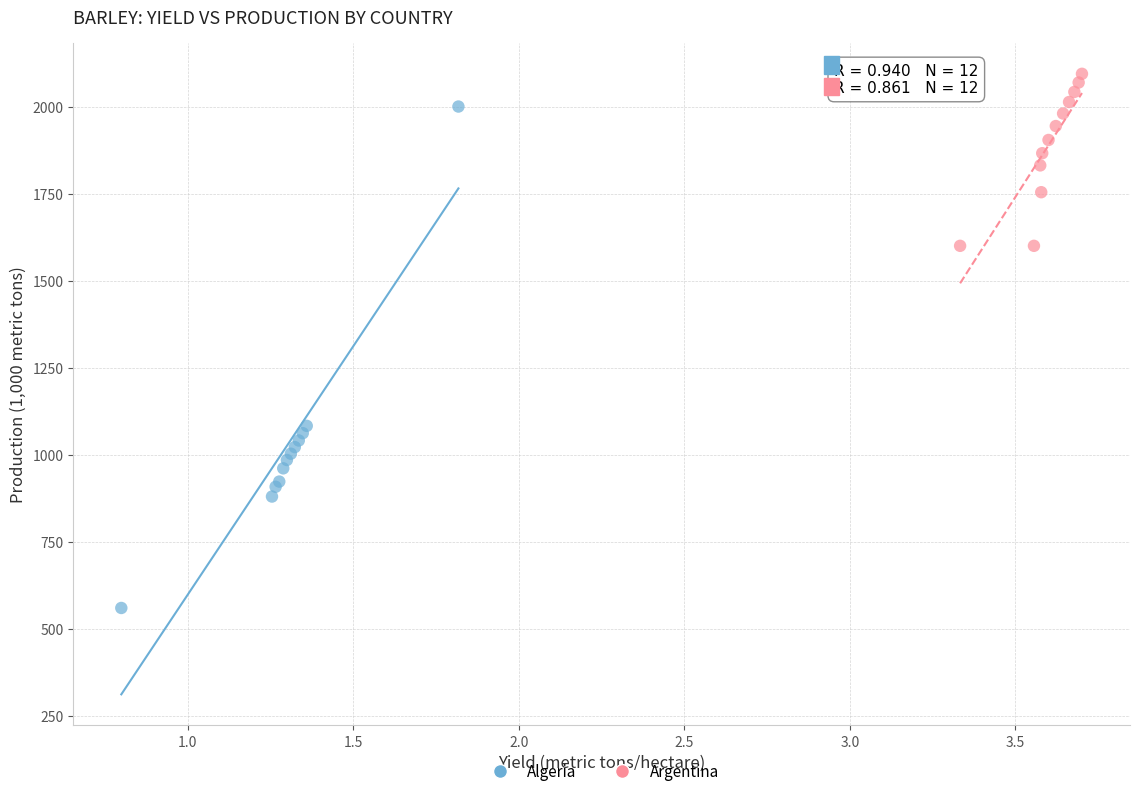

Which series has the widest spread of Y values?

Algeria